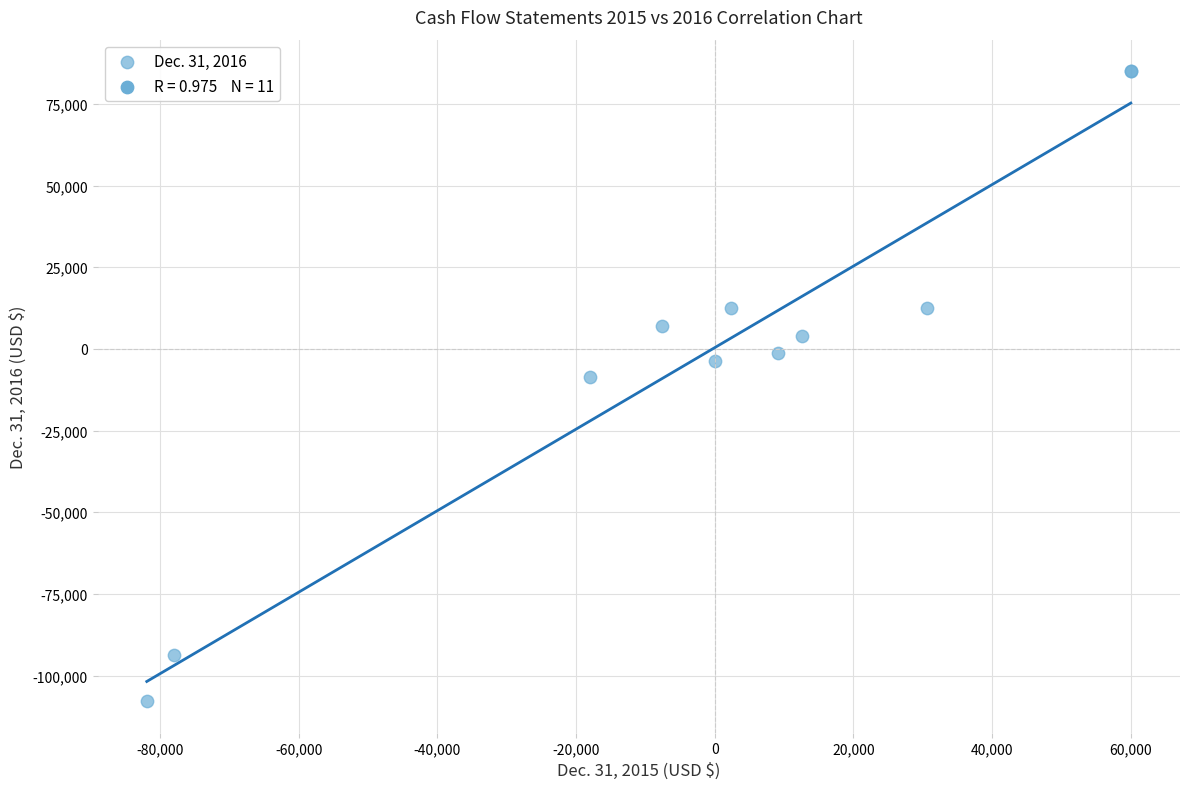

What Y value in the scatter plot is closest to -11393?

-8572